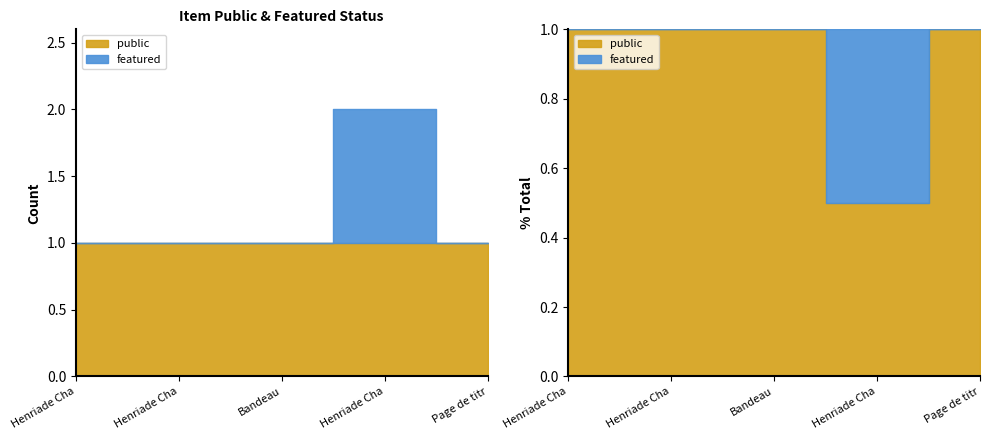

What is the spread (max minus min) of values at Page de titre?

1